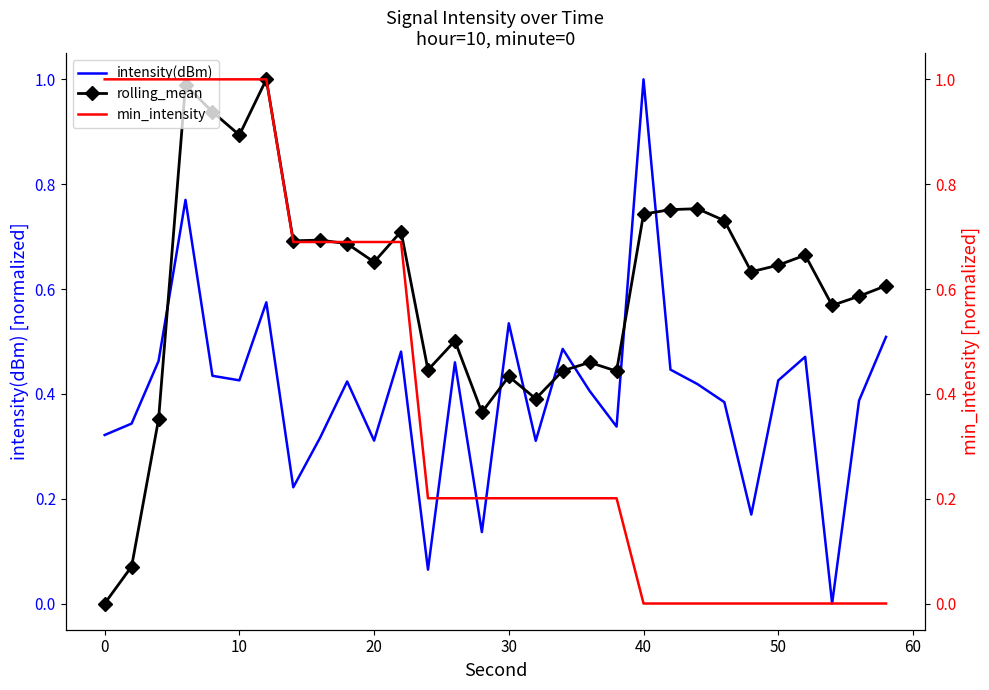

Which category has the highest value in the intensity(dBm) series?

40